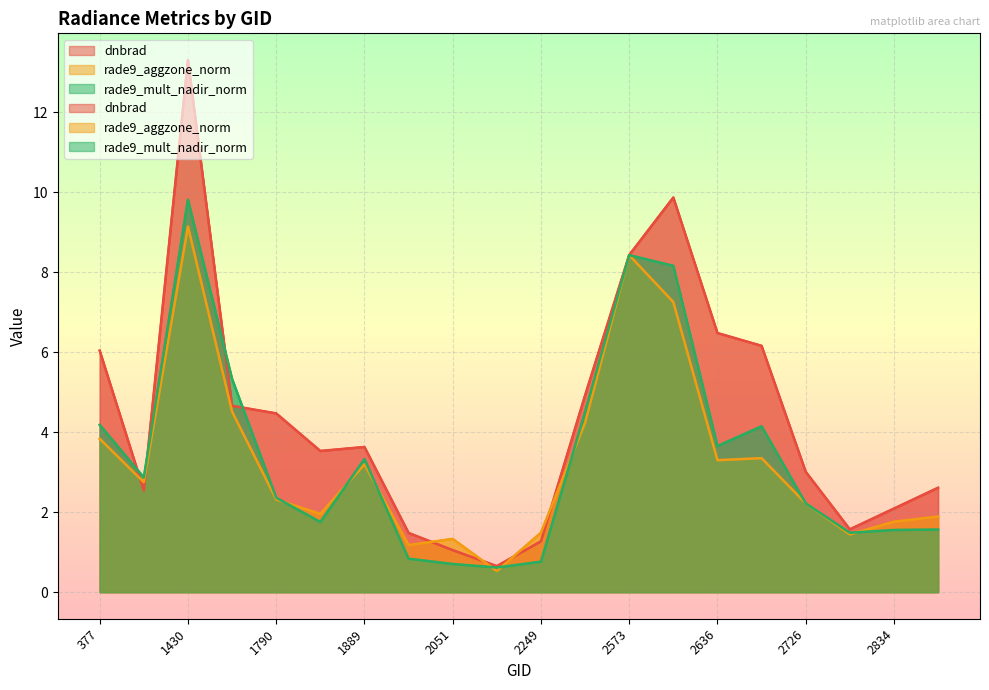

What is the spread (max minus min) of values at 2726?

0.8